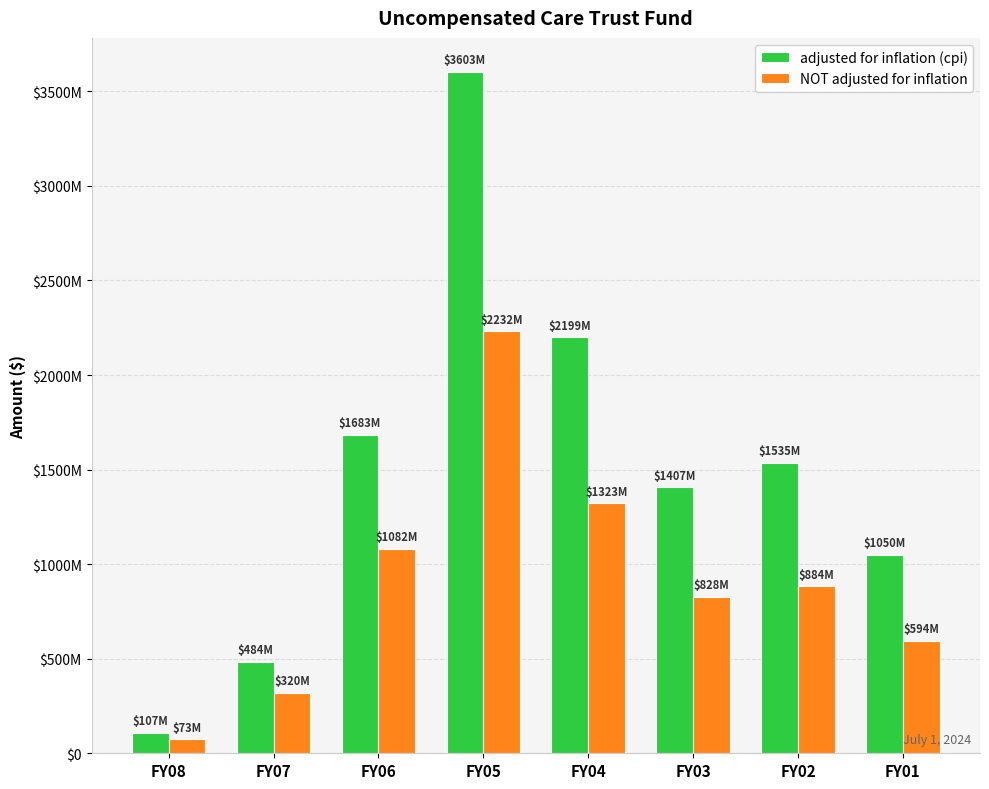

Does the chart contain any negative values?

No